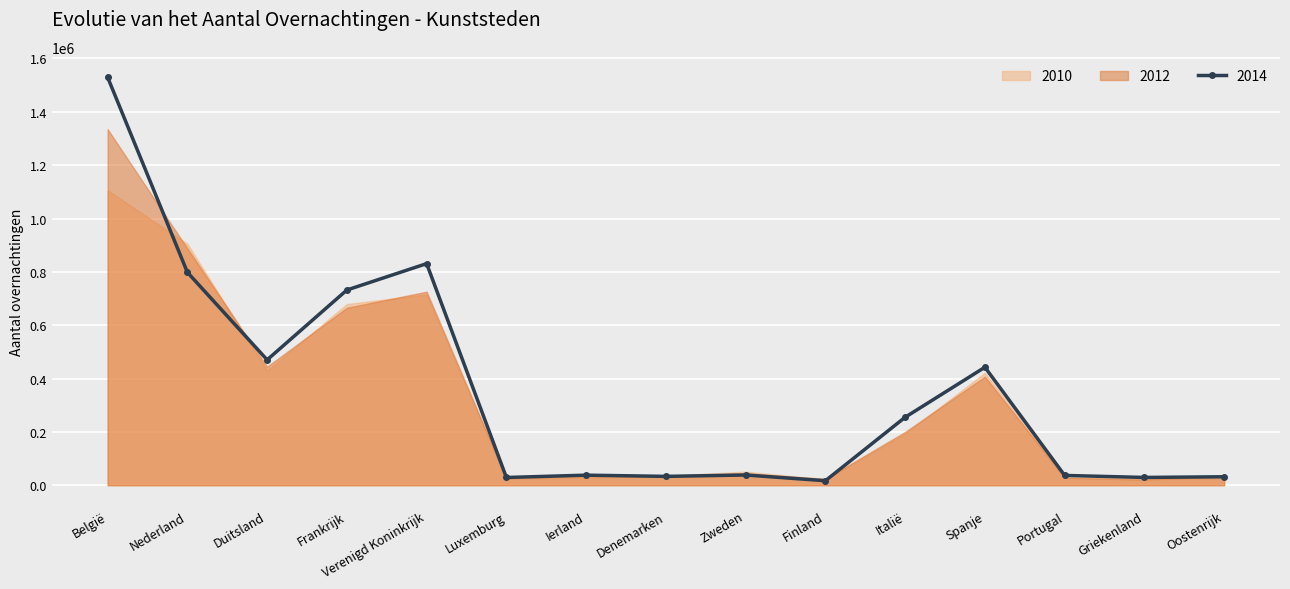

At which label does 2014 reach its peak?

België